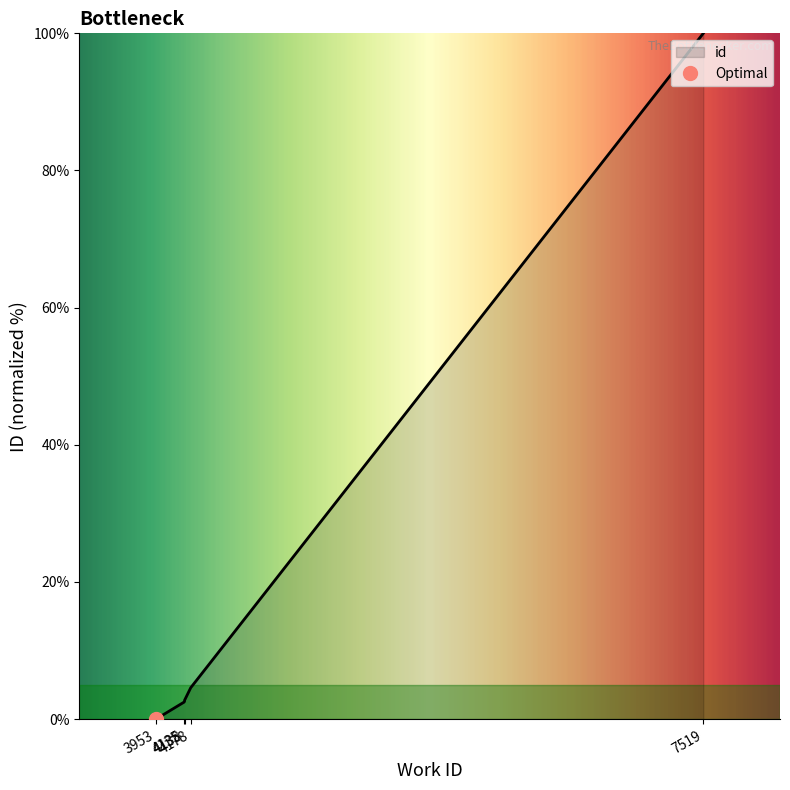

Which category has the highest value across all series?

7519